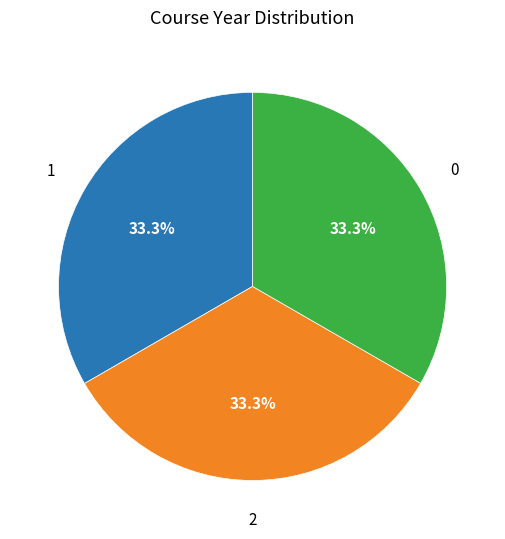

Does any single category account for the majority?

No